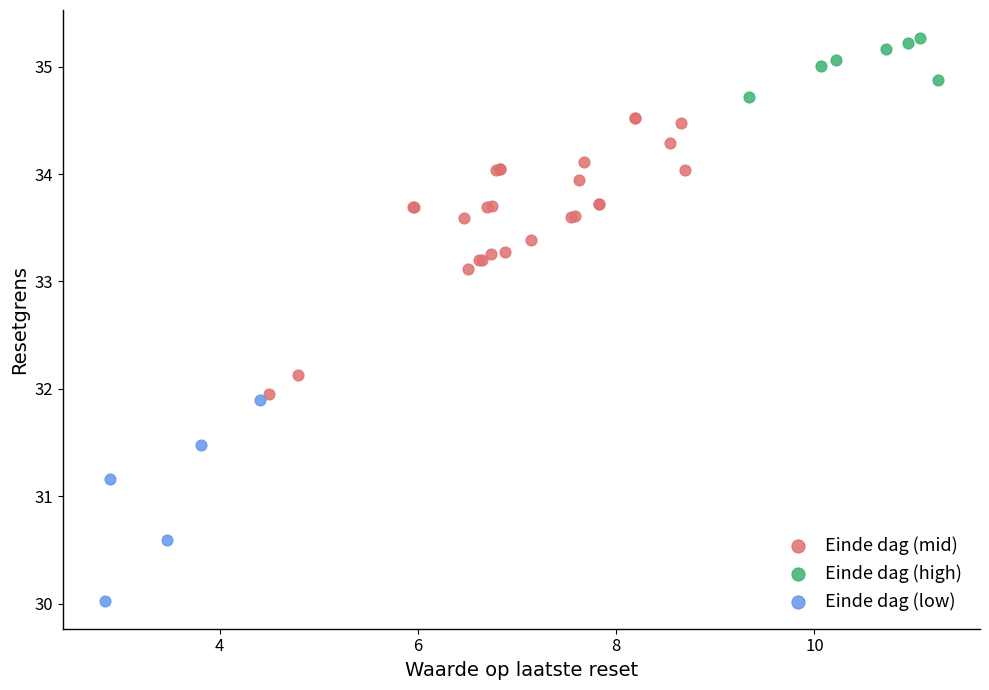

Which series contains the highest Y value?

Einde dag (high)